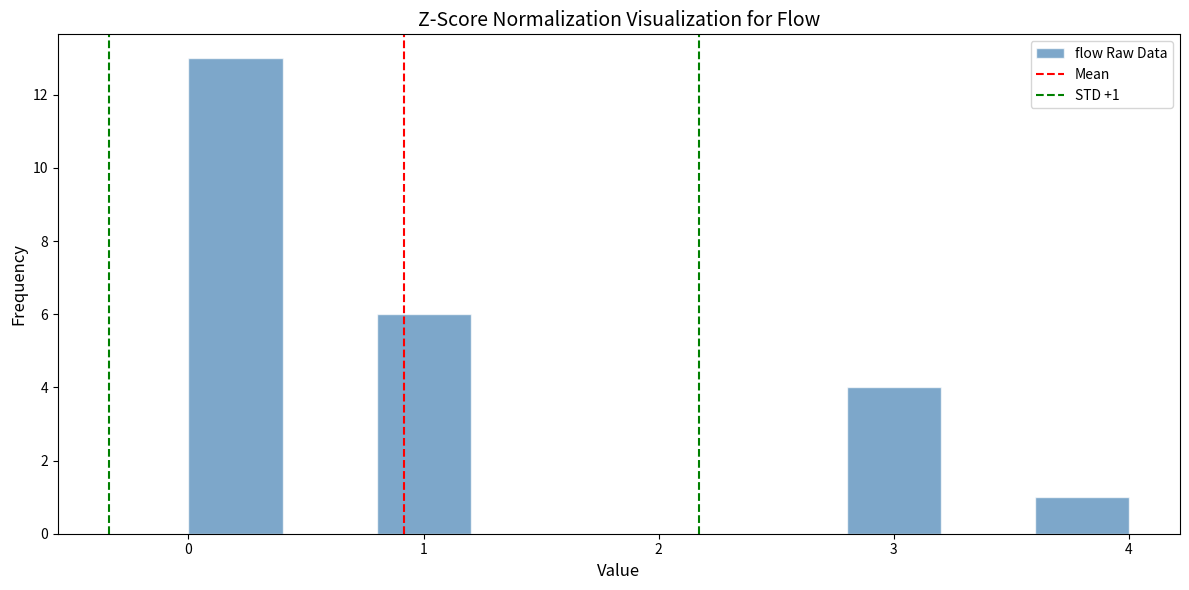

Which range on the x-axis has the tallest bar?

0.0 to 0.4